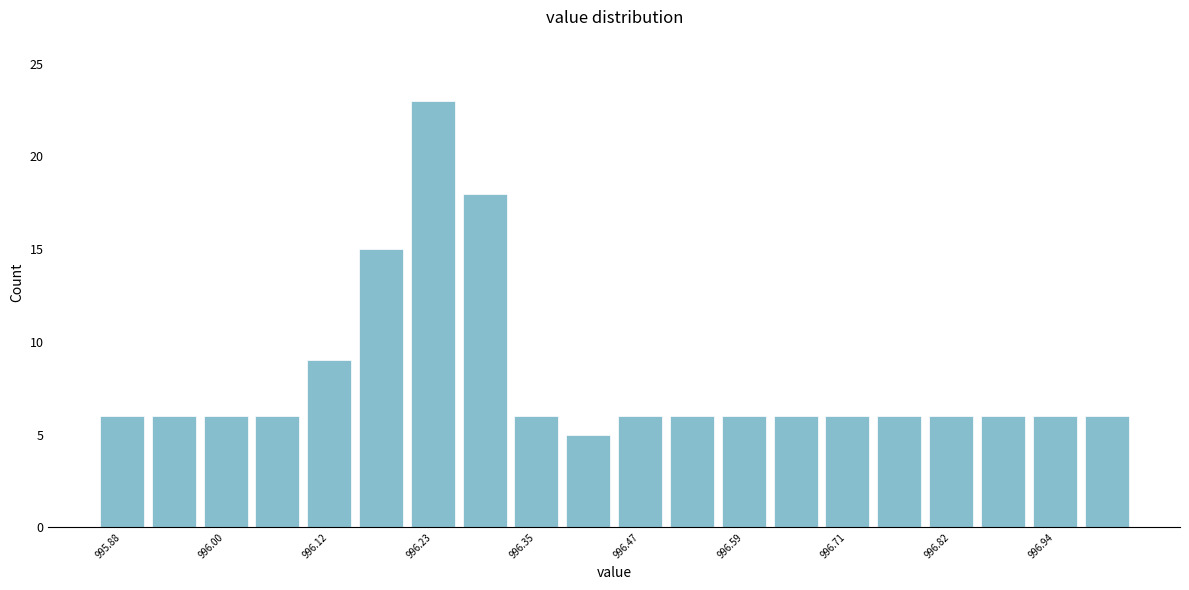

Around what value on the x-axis is the tallest bar? Give the approximate position of its centre, as read against the axis.

996.24